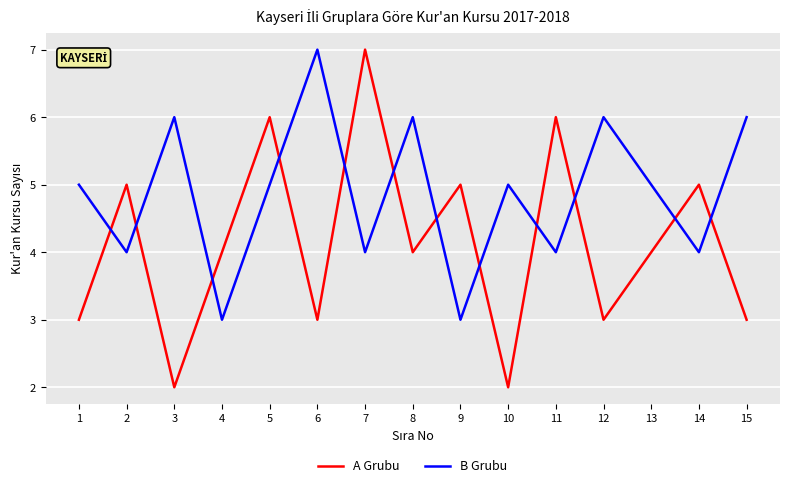

Where is the first local minimum for A Grubu?

3